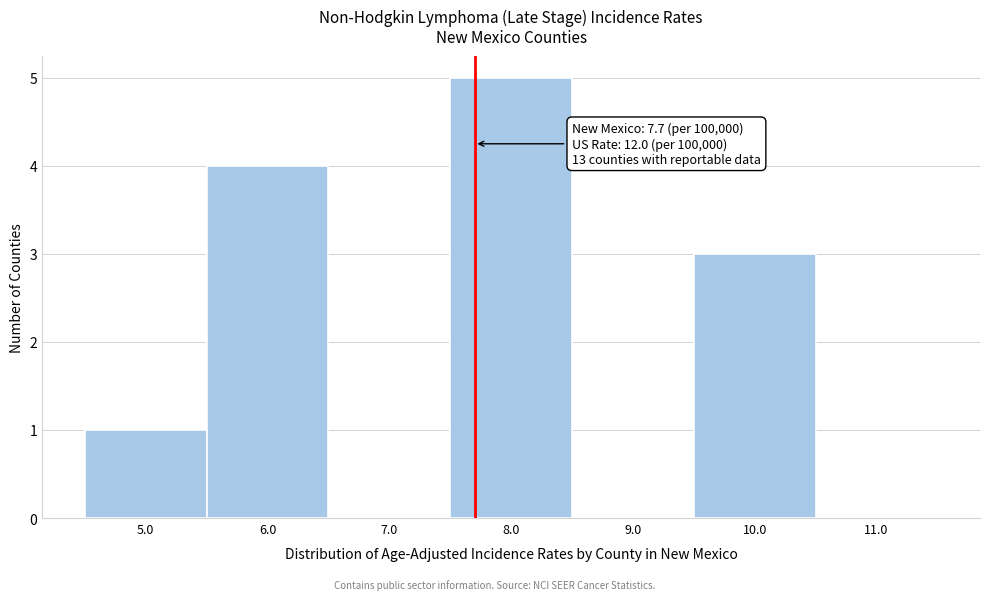

Which range on the x-axis has the tallest bar?

7.5 to 8.5